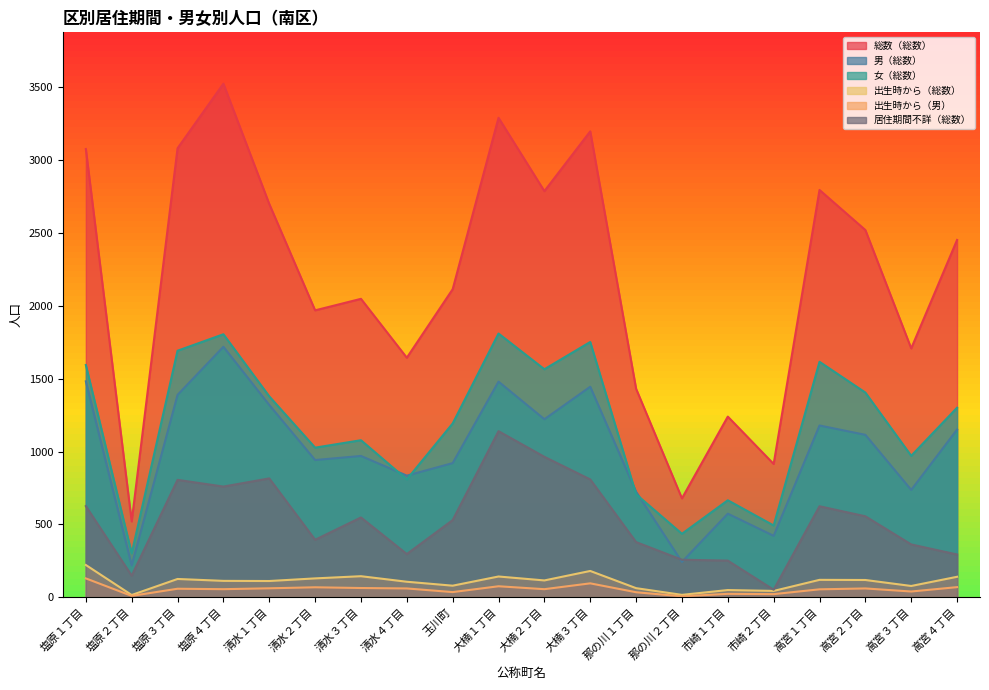

How many interior local valleys does the 男（総数） series have?

7